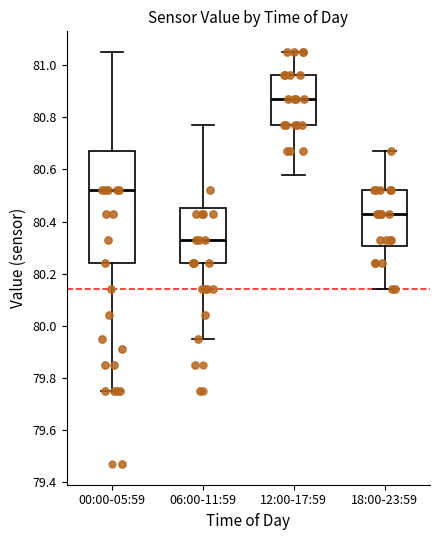

Which box's median line is the highest?

12:00-17:59